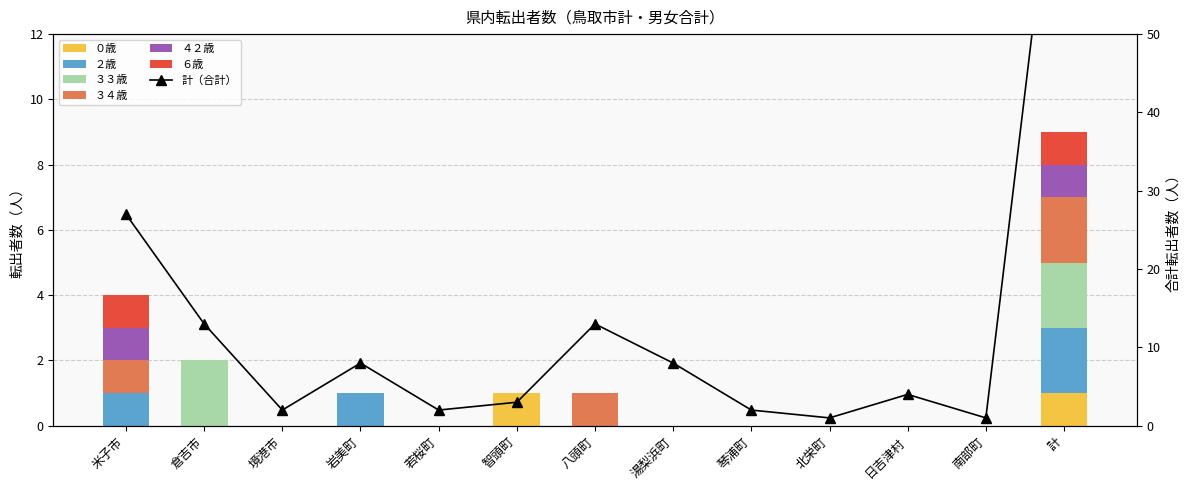

Is it true that ６歳 equals 1 at 米子市?

True